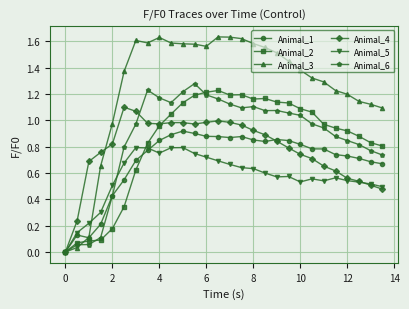

How many data points does each series have?

28